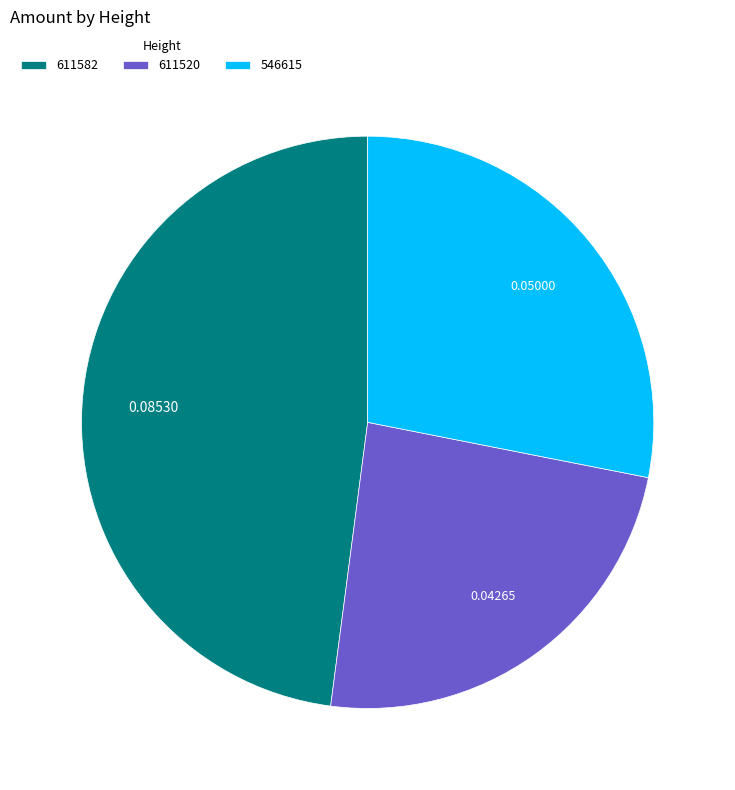

Combined, do 611582 and 546615 account for over 50%?

Yes